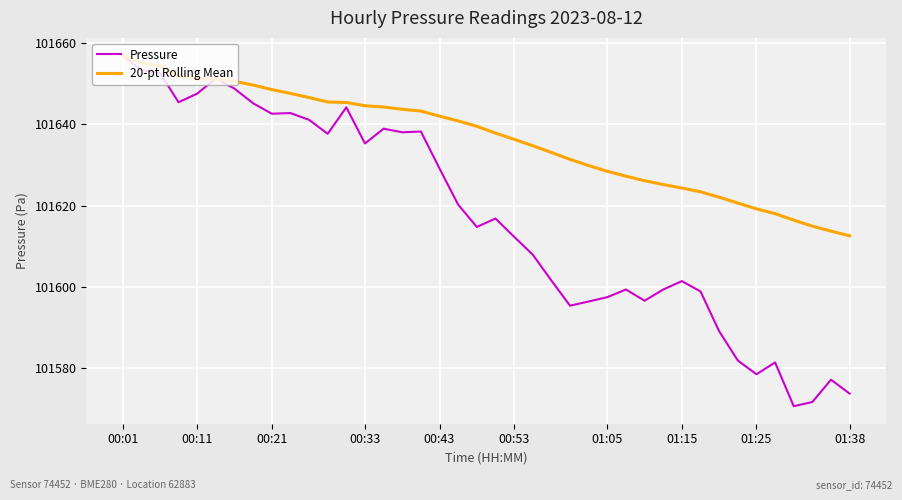

Does the chart have visible grid lines?

Yes